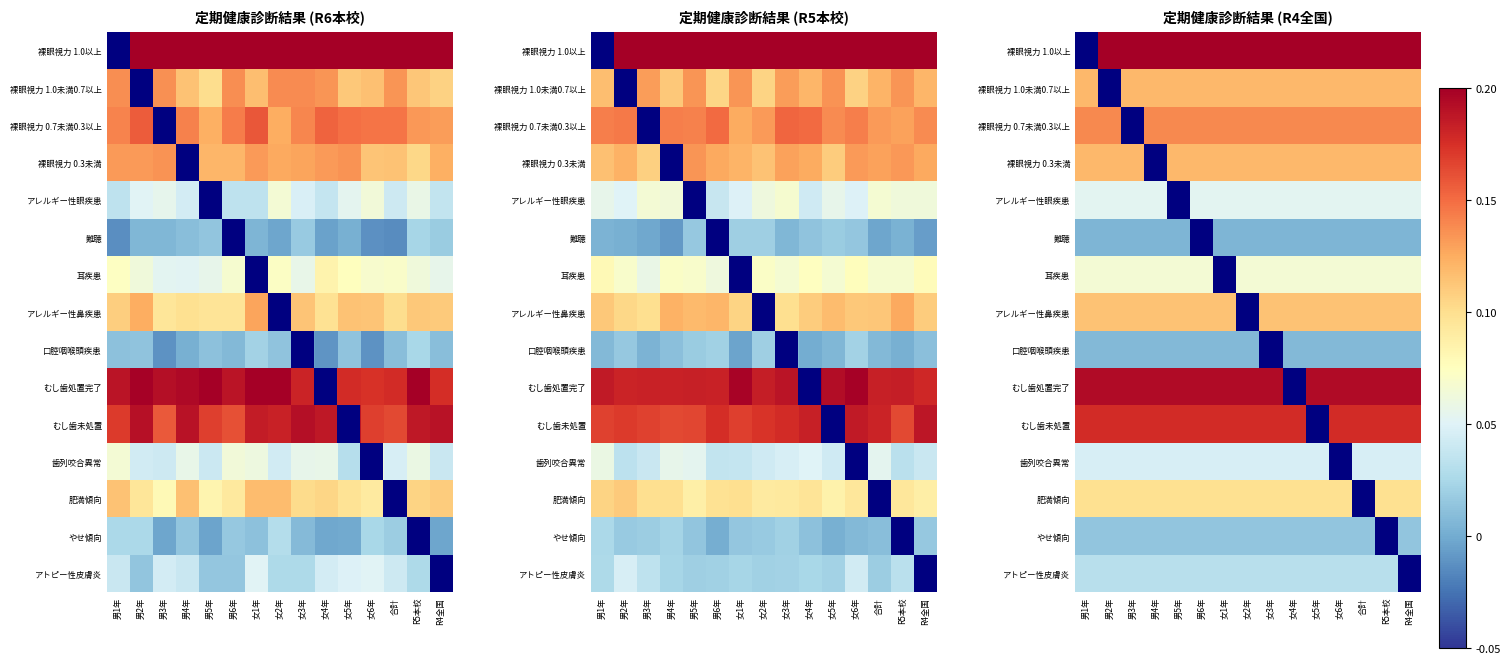

List the series in order of their peak value, highest first.

裸眼視力 1.0以上, むし歯処置完了, むし歯未処置, 裸眼視力 0.7未満0.3以上, 裸眼視力 0.3未満, 裸眼視力 1.0未満0.7以上, アレルギー性鼻疾患, 肥満傾向, 耳疾患, アレルギー性眼疾患, 歯列咬合異常, アトピー性皮膚炎, やせ傾向, 口腔咽喉頭疾患, 難聴